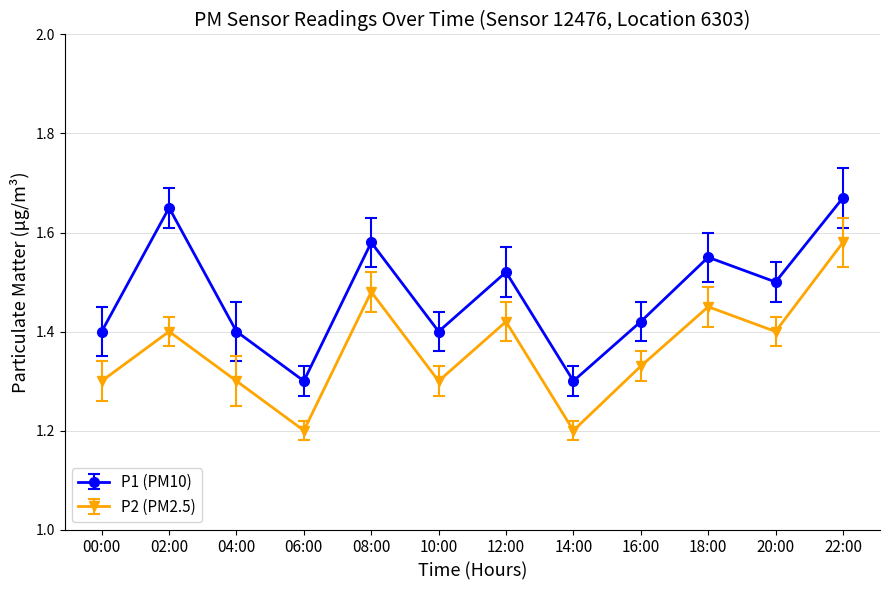

What is the label of the 10th point from the left?

18:00